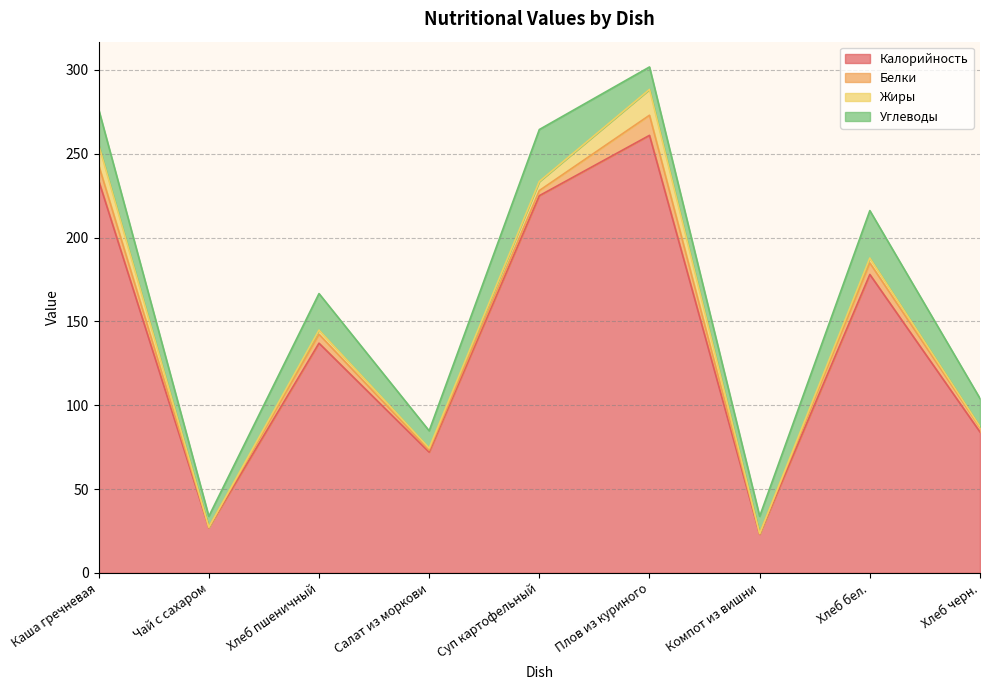

True or false: Белки and Калорийность intersect in this chart.

False